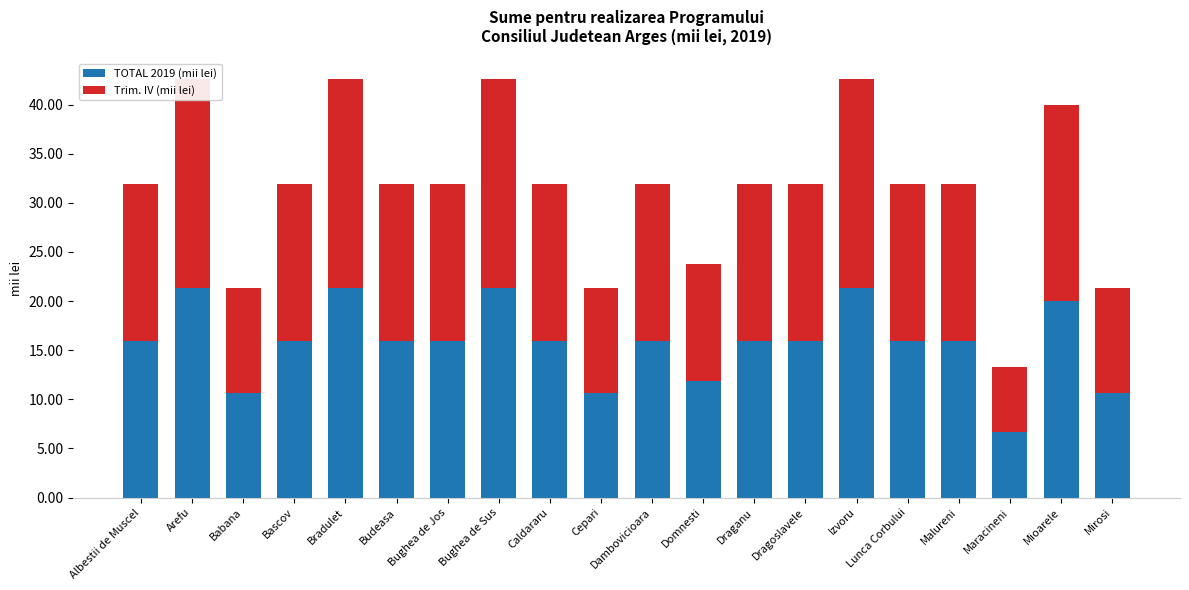

At which category is the sum across all series the highest?

Arefu